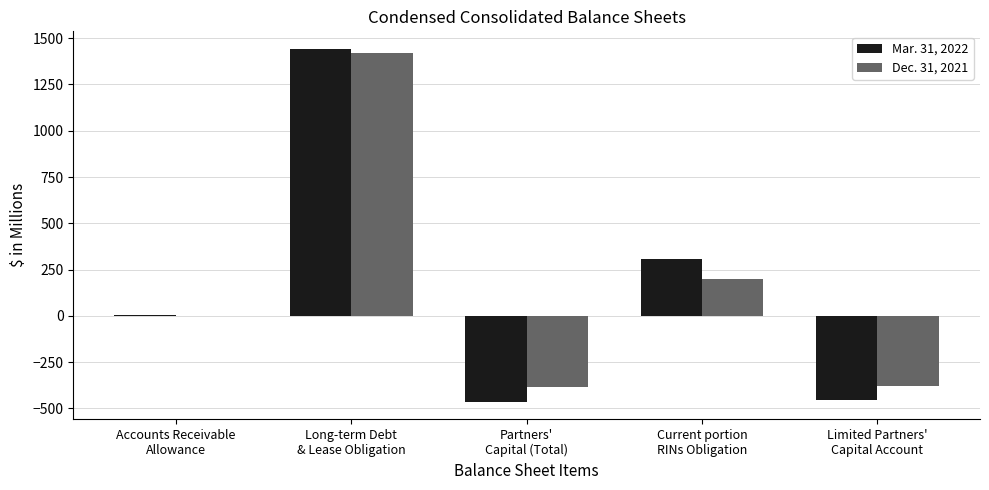

Which series has the largest range (max minus min)?

Mar. 31, 2022